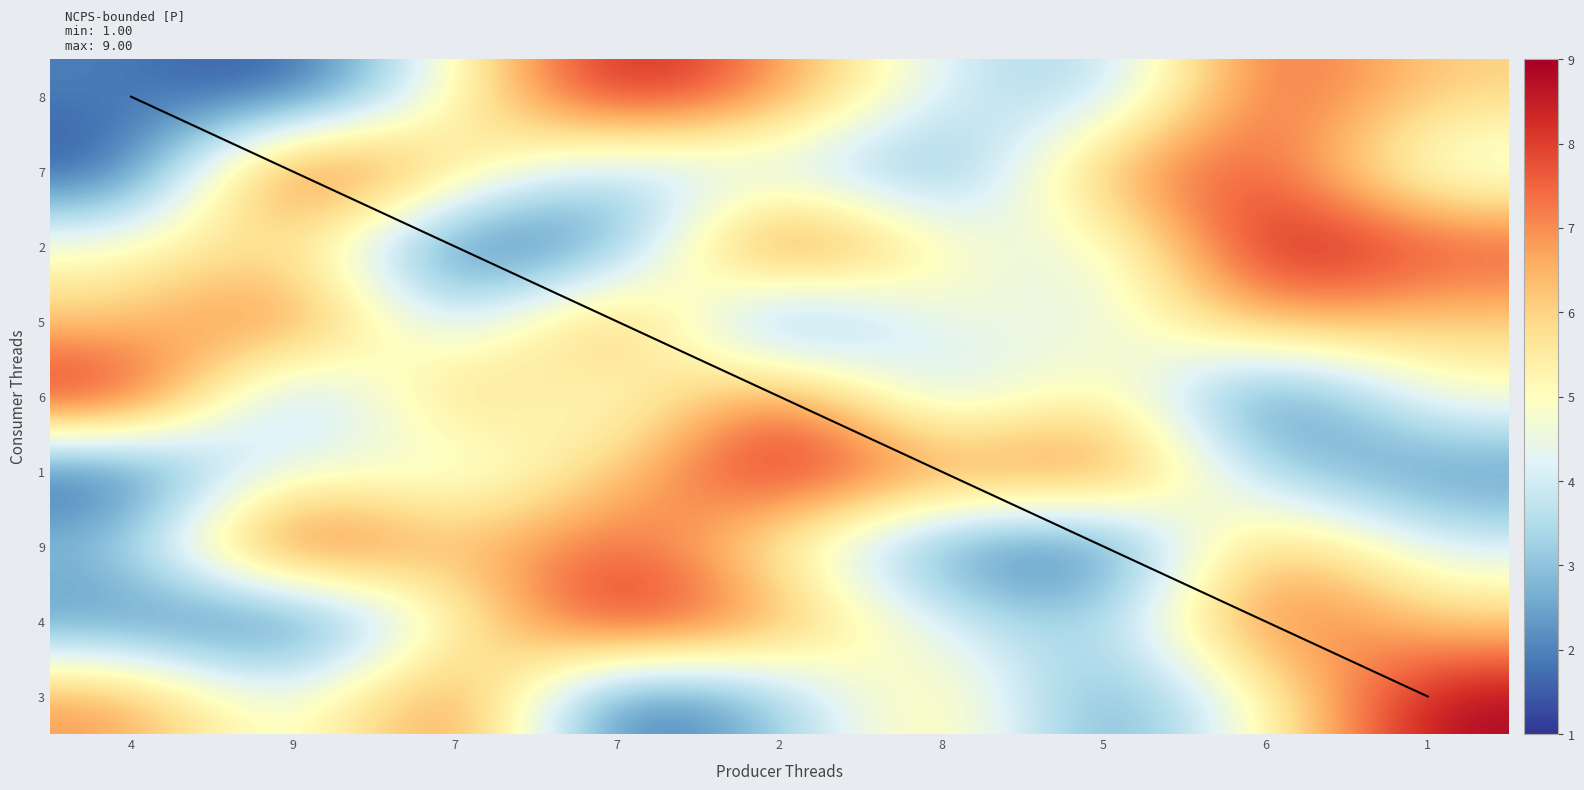

Which series has the widest spread of values?

1